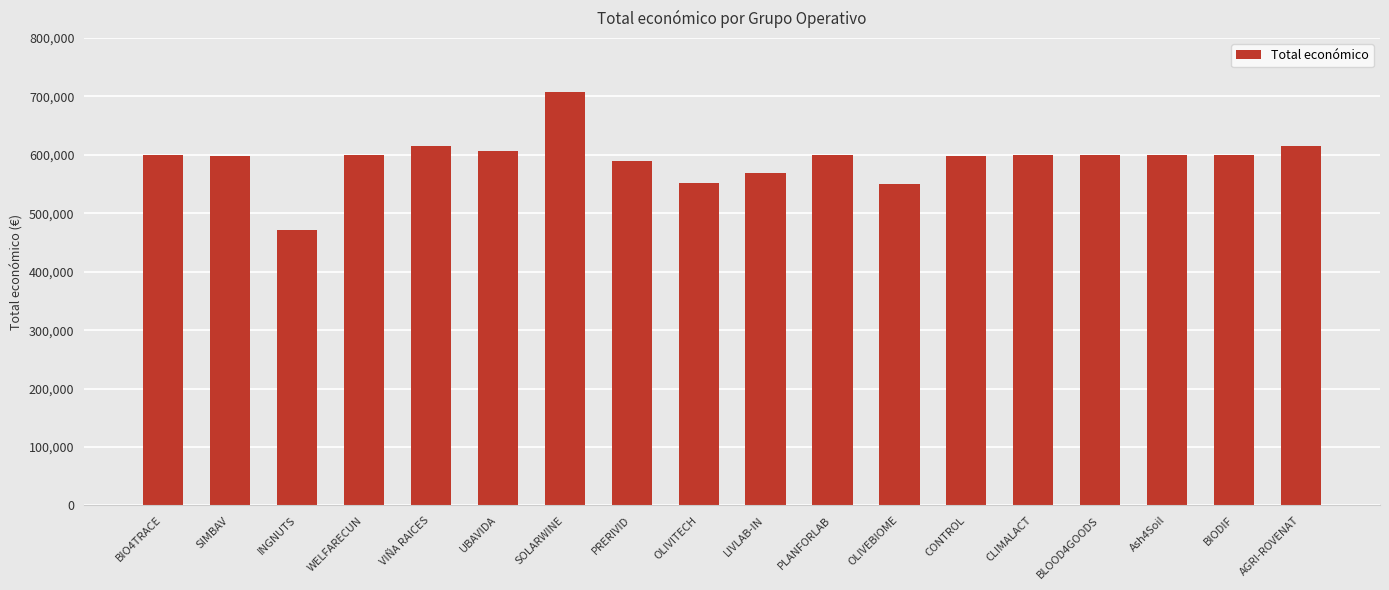

What is the smallest value displayed?

470675